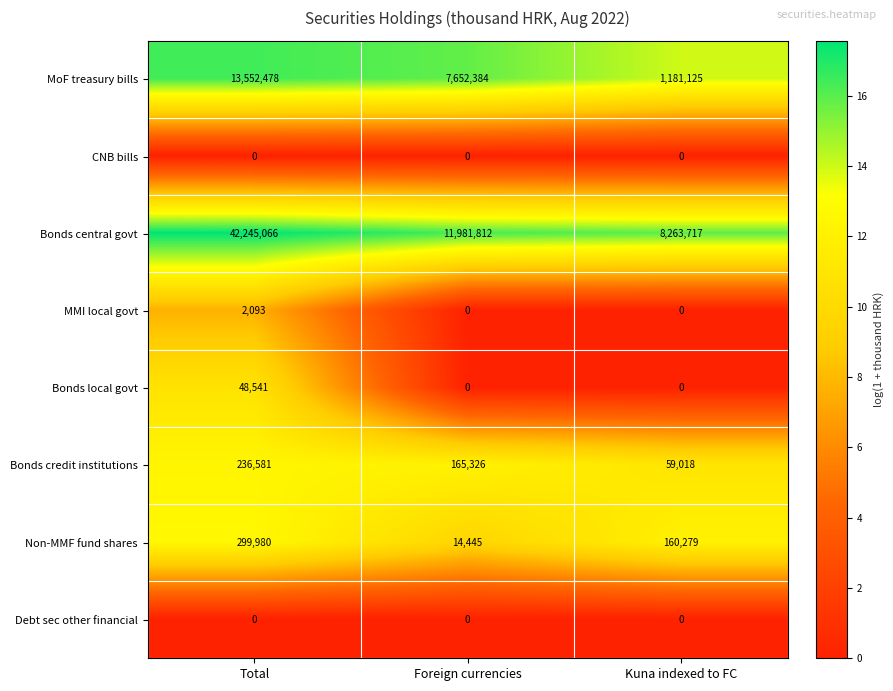

At which label is Non-MMF fund shares closest to 157212?

Kuna indexed to FC